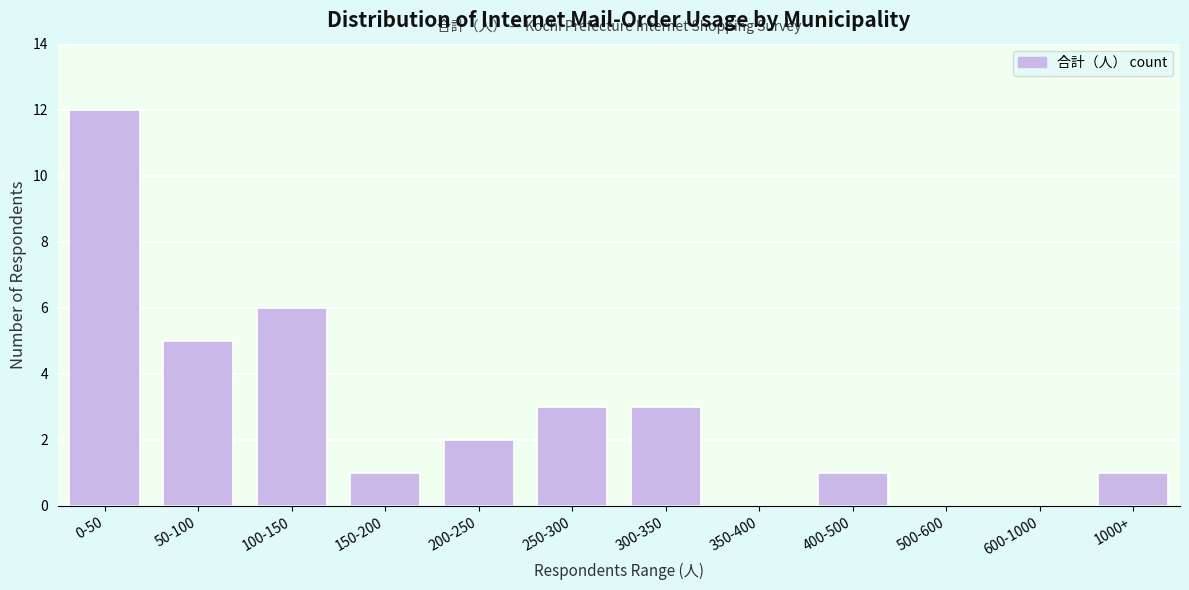

What is the sum of the values at 100-150 and 200-250?

8